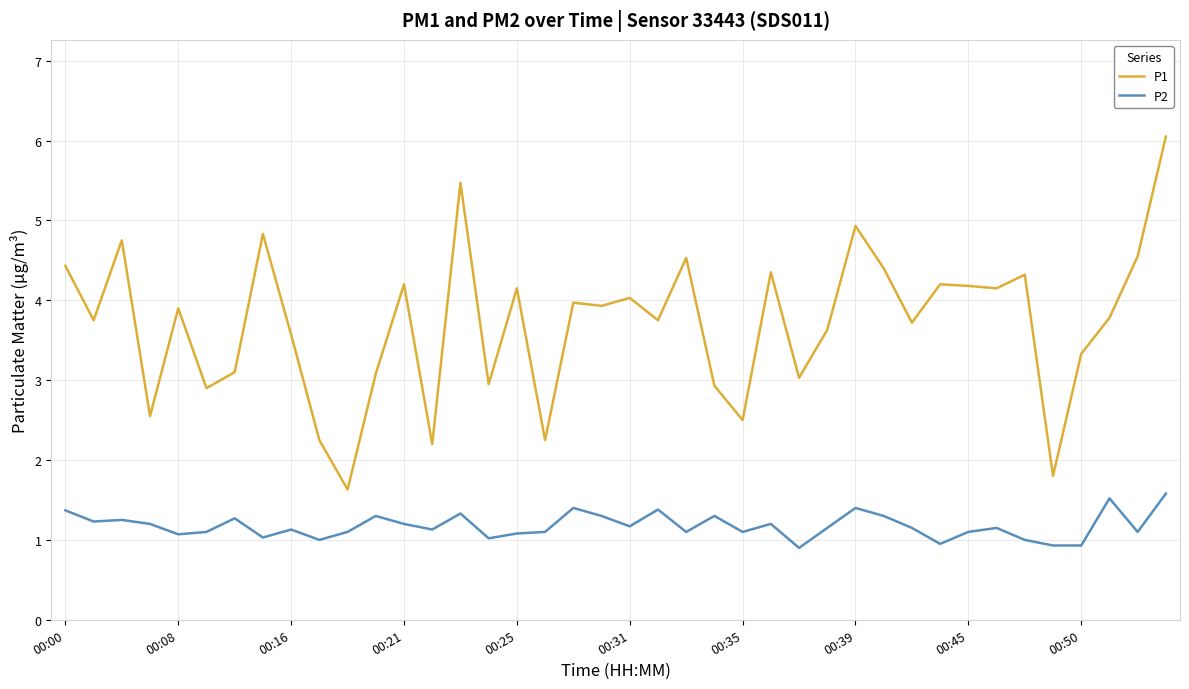

What is the average value of the P2 series?

1.2